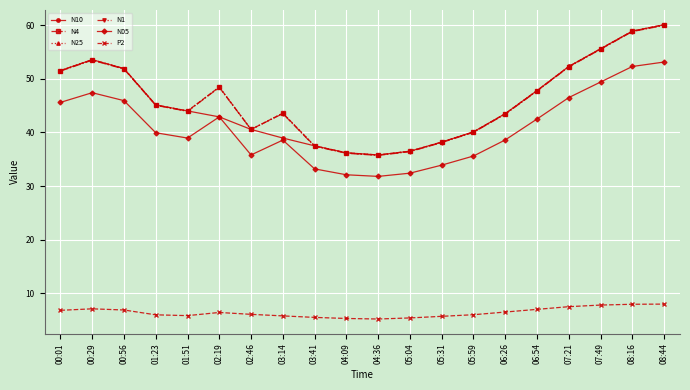

Does the chart display data point markers on the line(s)?

Yes